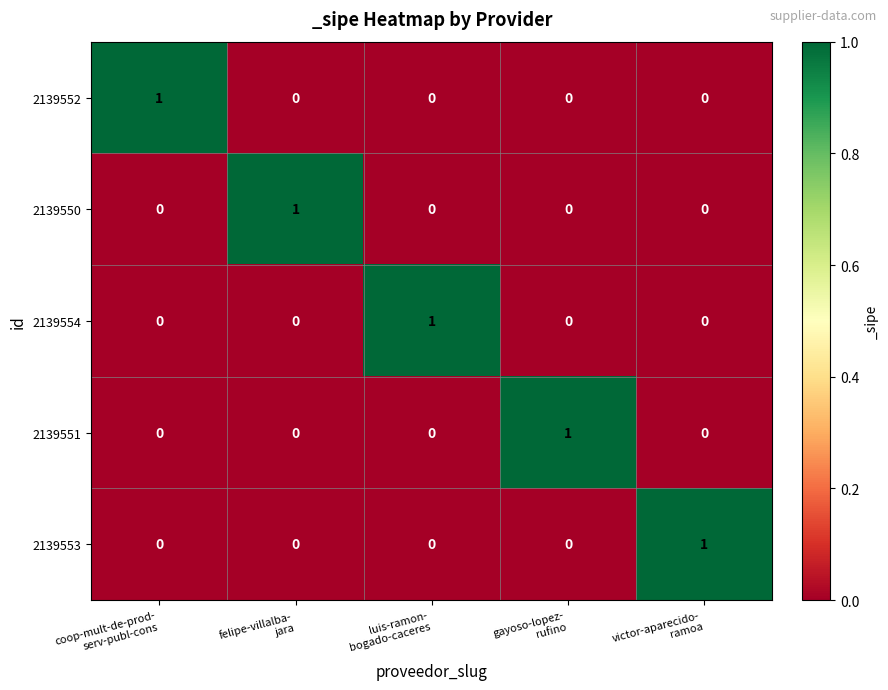

How many 2139552 values are between 0 and 1?

5